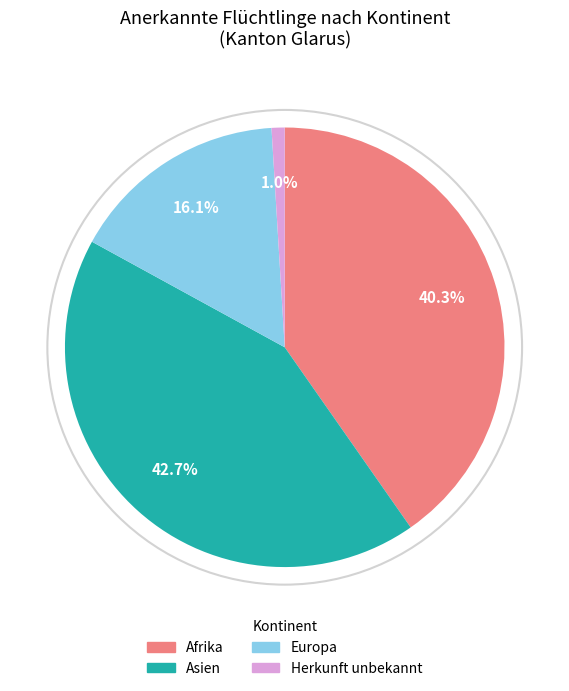

Which slice is the smallest?

Herkunft unbekannt